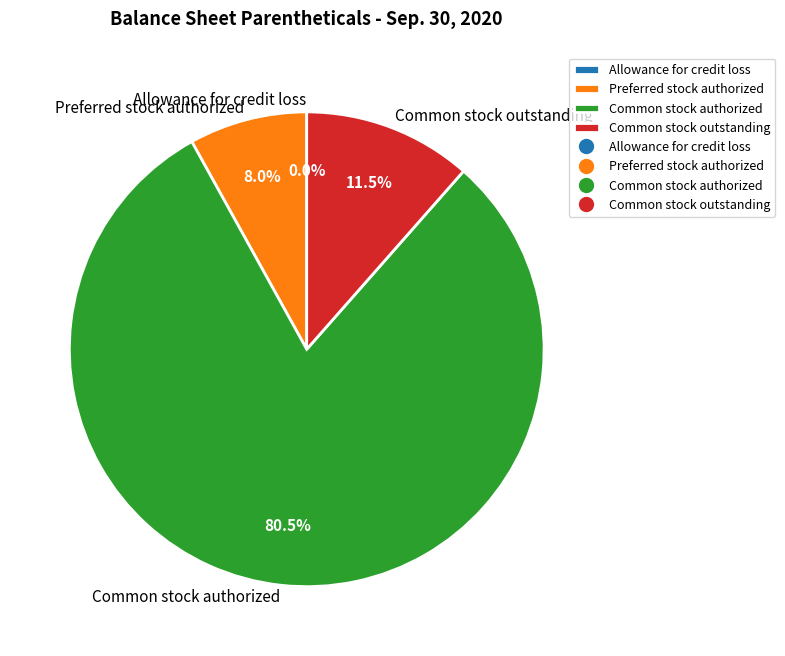

Is the sum of Common stock authorized and Preferred stock authorized greater than half?

Yes